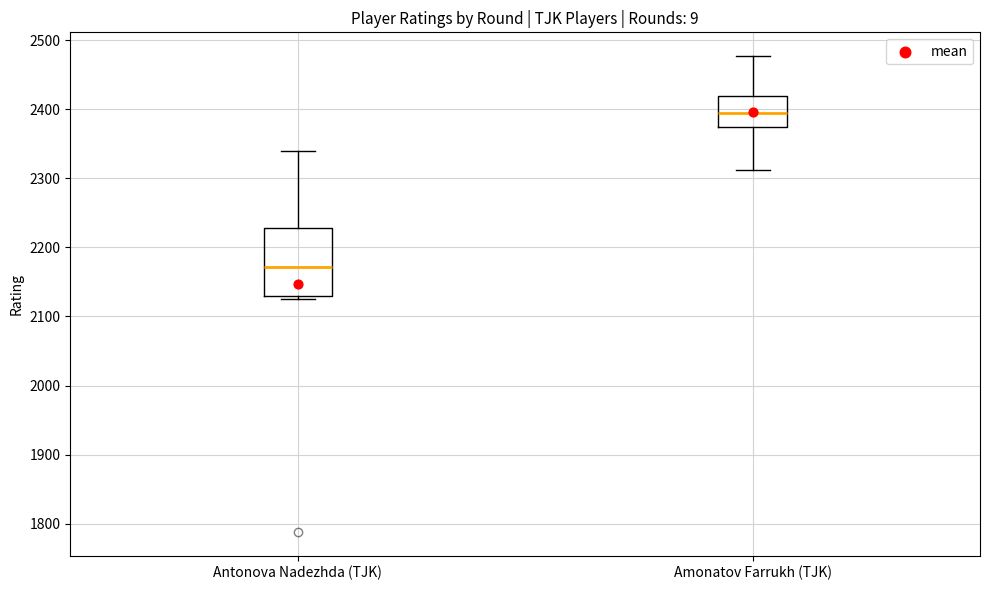

Where is the lower edge of the box for Amonatov Farrukh (TJK) on the y-axis? The values are not printed on the chart, so give them approximately, as read against the axis.

2370